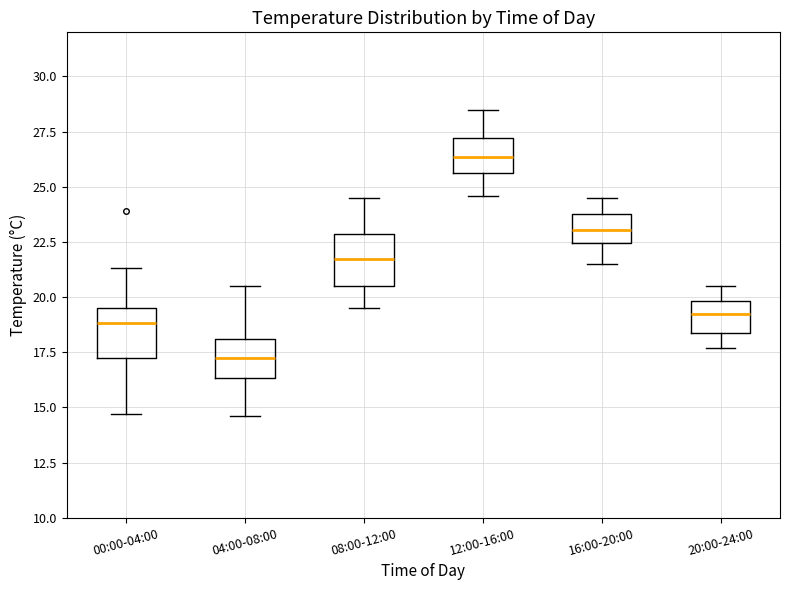

Which box has the lowest median line?

04:00-08:00